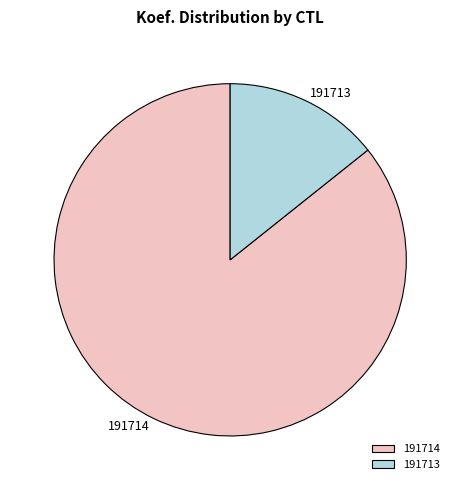

Approximately how many times larger is the value at 191713 compared to 191714?

0.2